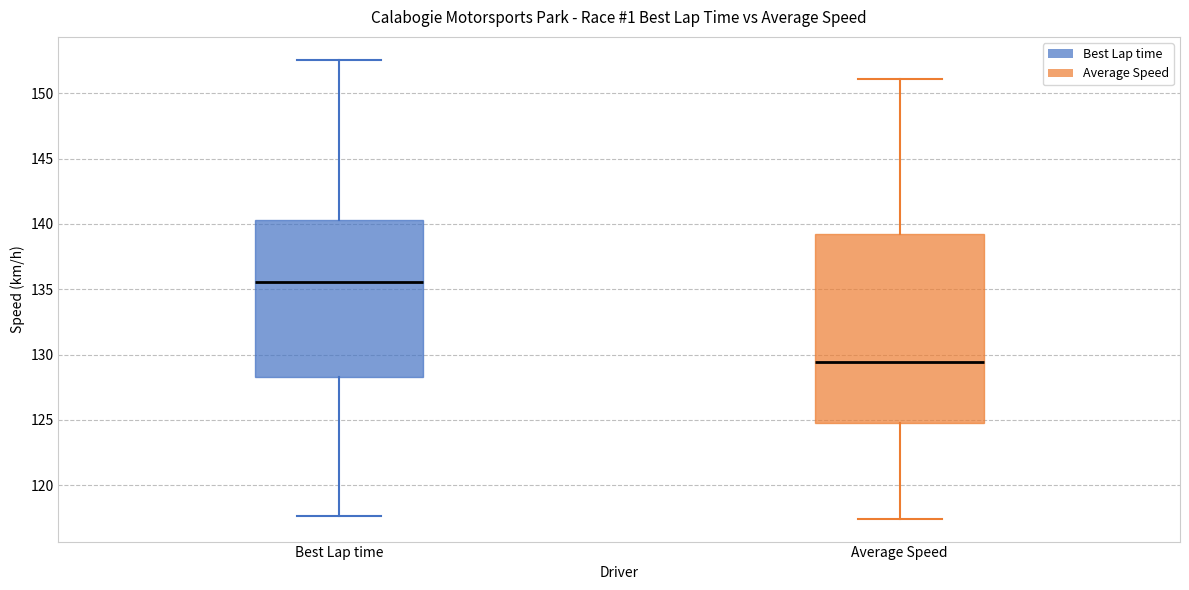

Where does the median line of the box for Best Lap time sit on the y-axis? The values are not printed on the chart, so give them approximately, as read against the axis.

135.5